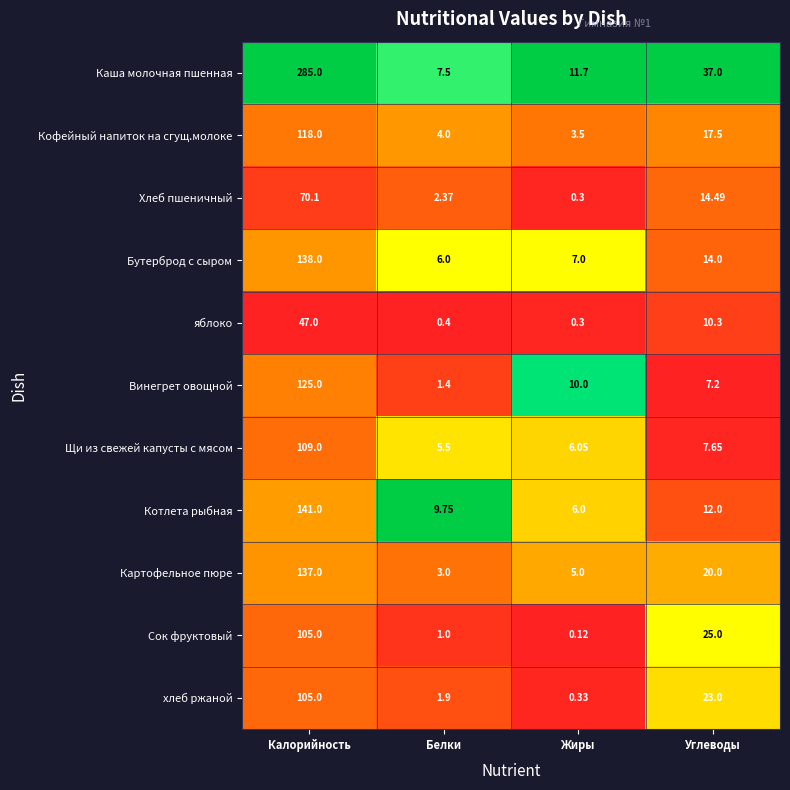

At which category is the sum across all series the highest?

Калорийность